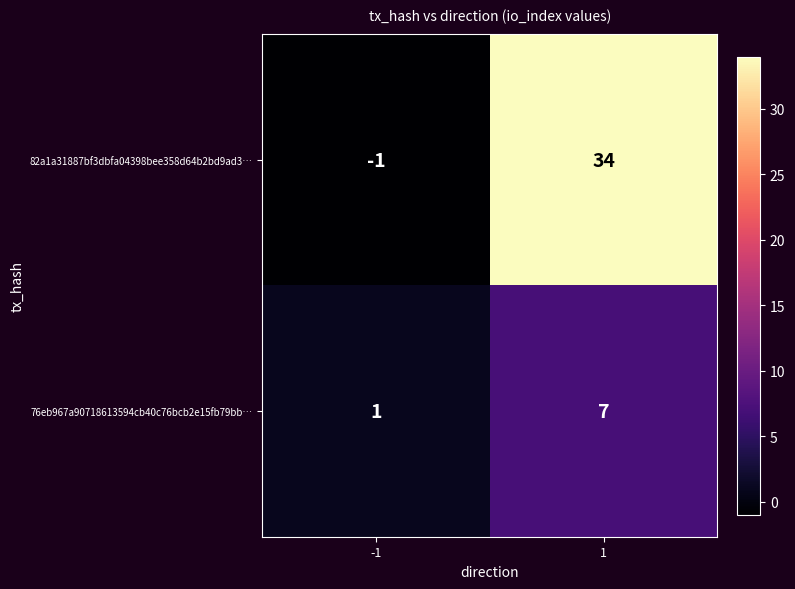

What is the sum of the 82a1a31887bf3dbfa04398bee358d64b2bd9ad3… values at 1 and -1?

33